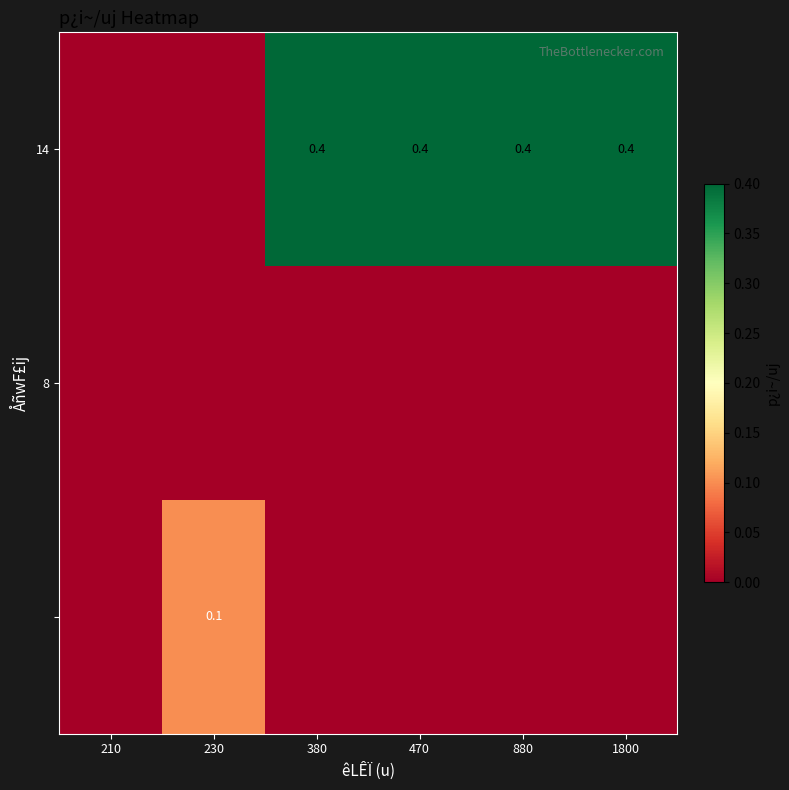

How many data points does each series have?

6